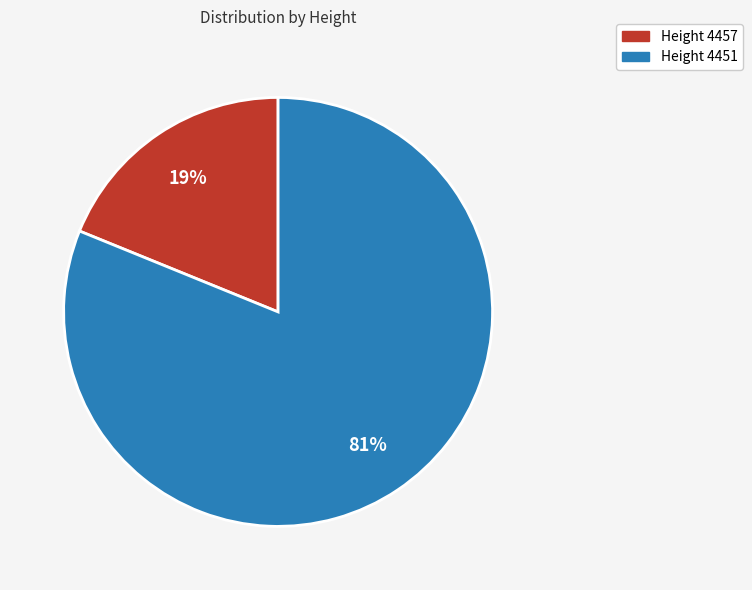

What is the ratio of the value at Height 4451 to the value at Height 4457?

4.3